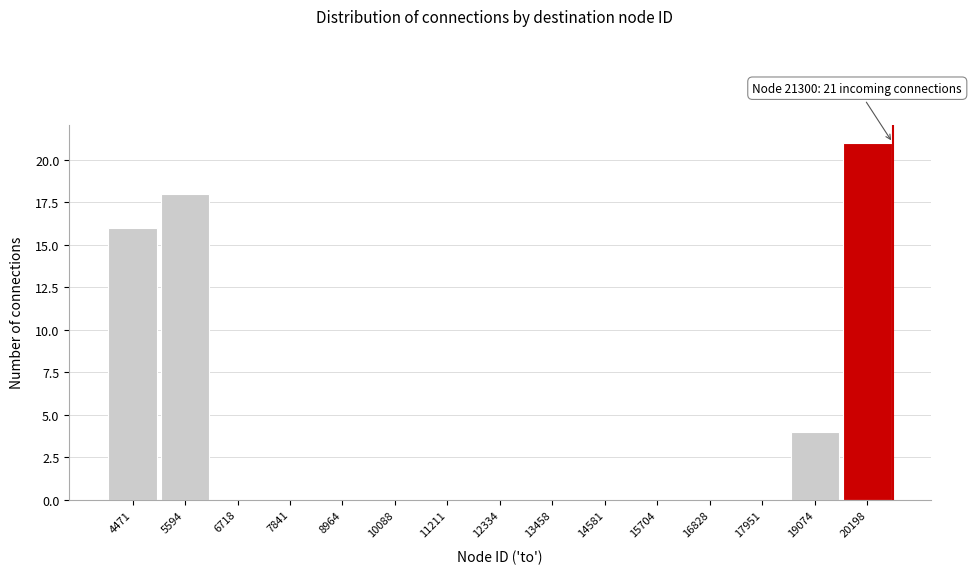

Reading left to right, extract all data points from this chart.

4471=16	5594=18	6718=0	7841=0	8964=0	10088=0	11211=0	12334=0	13458=0	14581=0	15704=0	16828=0	17951=0	19074=4	20198=21